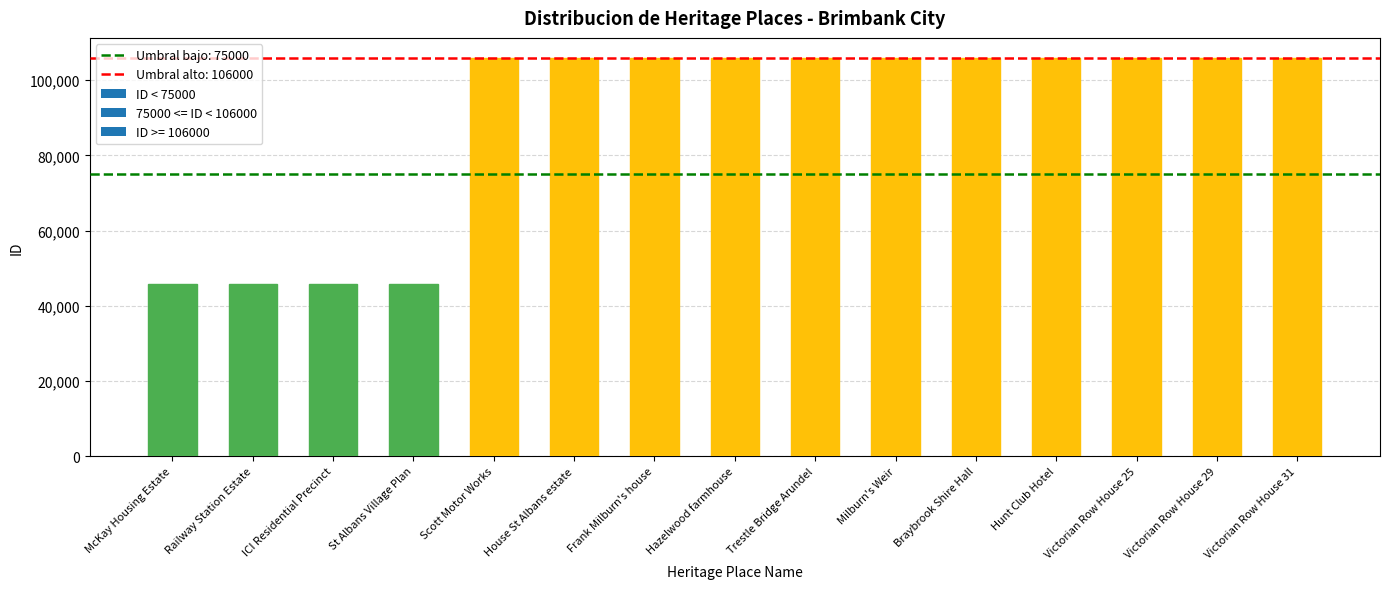

What is the change in value from Railway Station Estate to Victorian Row House 31?

+60125